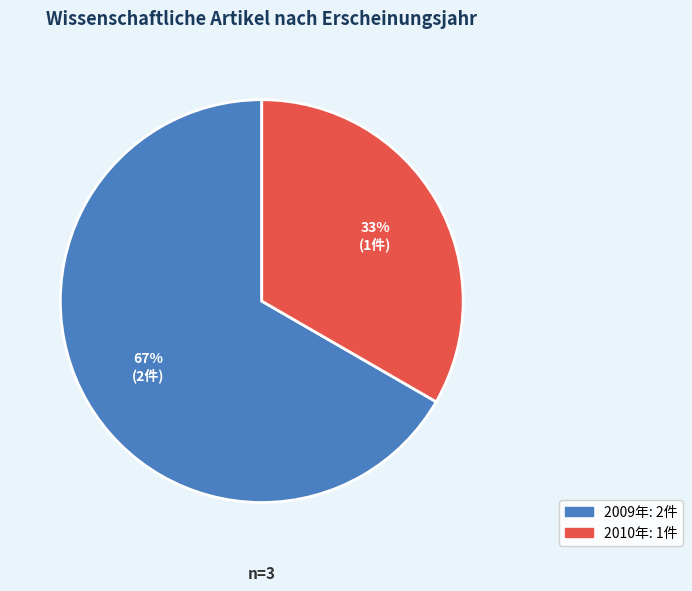

To the nearest percent, what is the average slice percentage?

50%